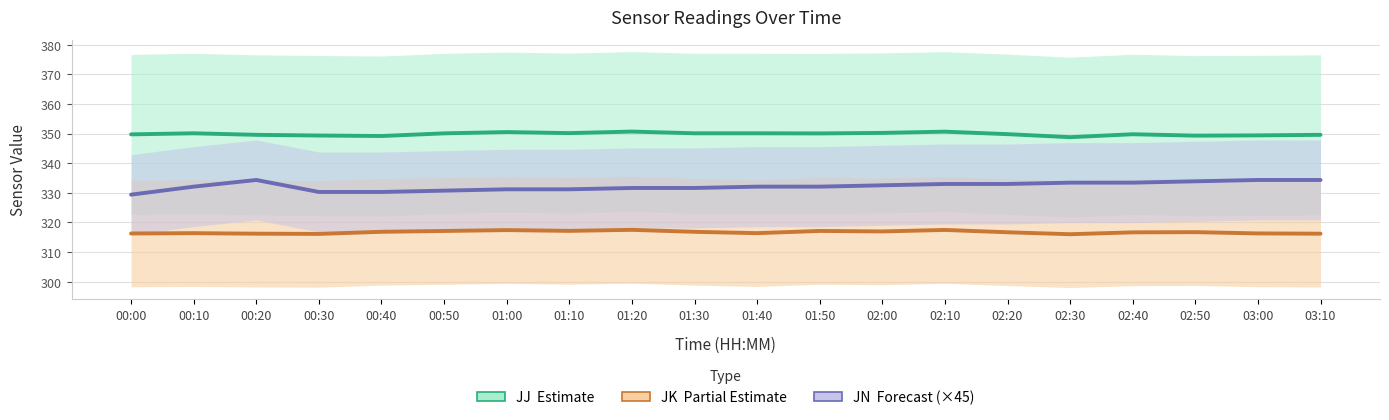

What is the label of the 7th point from the left?

01:00